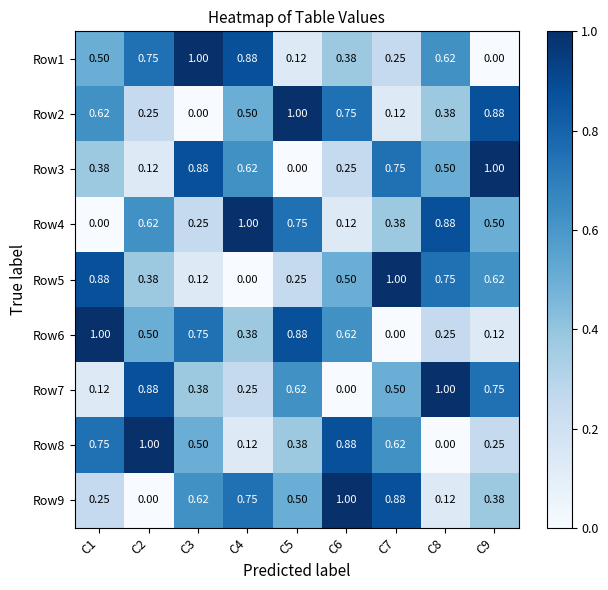

Which series has the largest total across all categories?

Row1